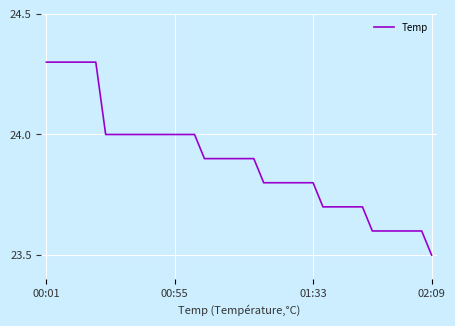

What is the difference between the second highest and minimum values?

0.8